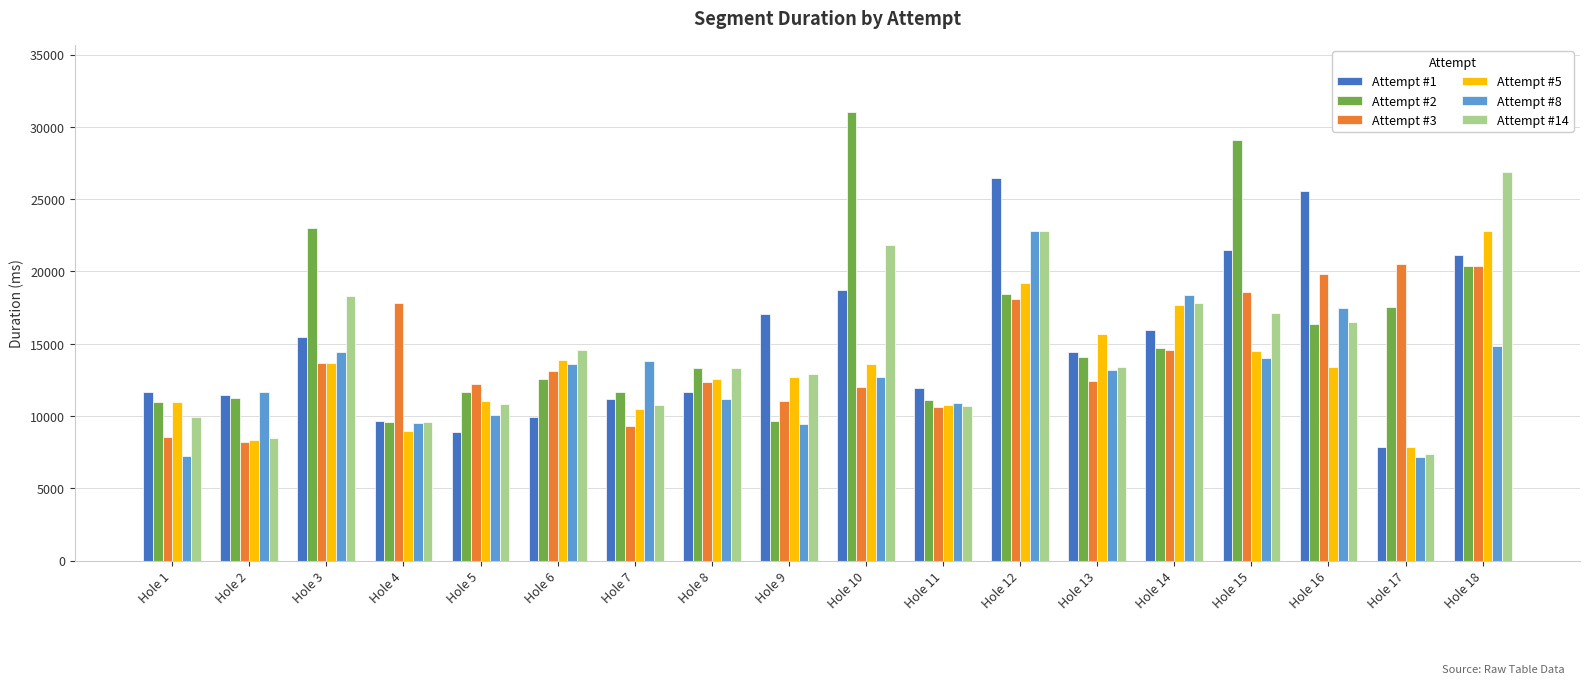

Which series has the largest range (max minus min)?

Attempt #2